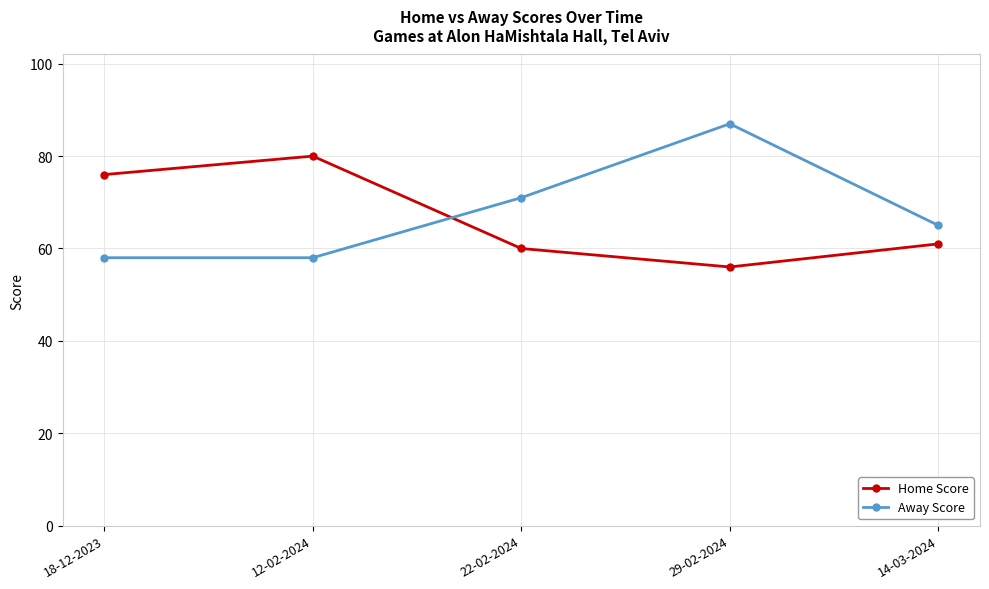

Which series ends up on top after the final intersection of Away Score and Home Score?

Away Score